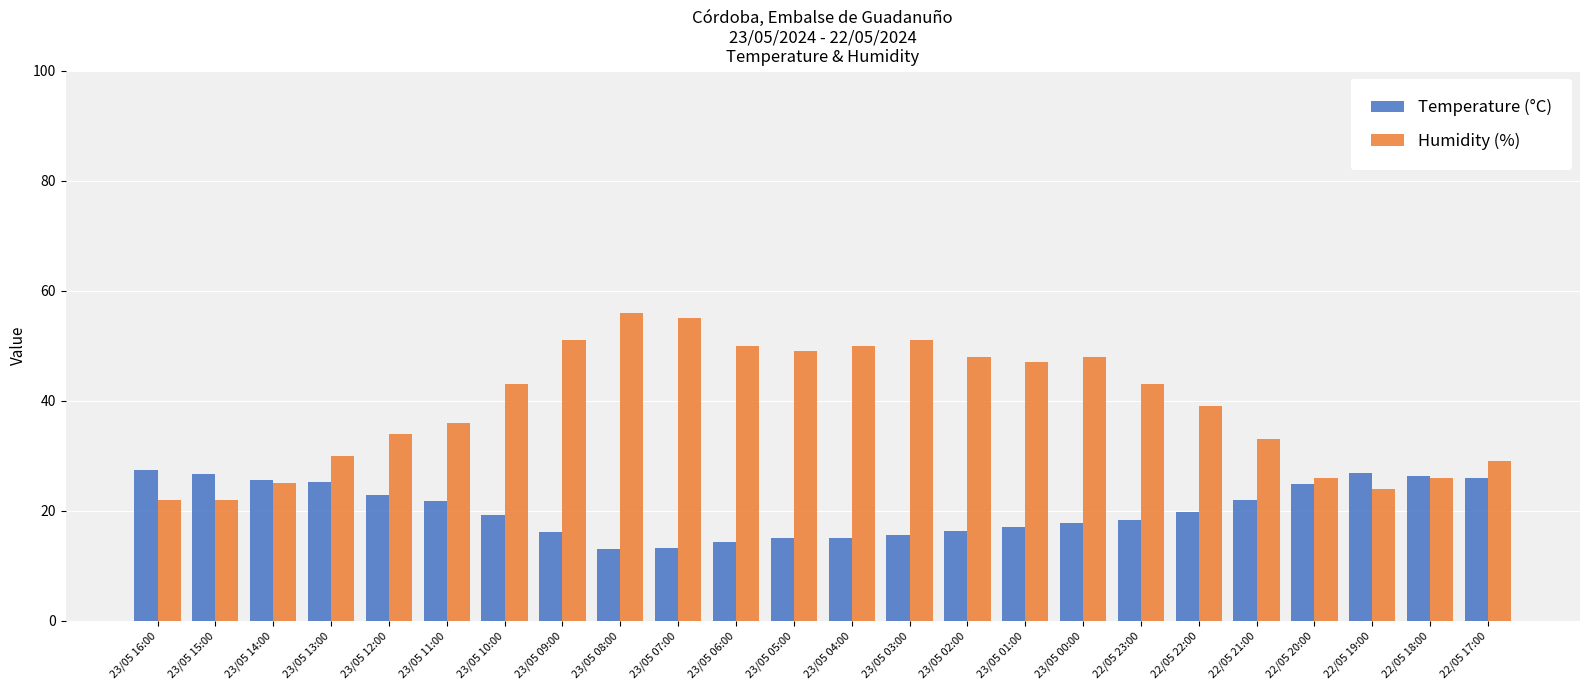

What is the label of the 13th bar from the left?

23/05 04:00